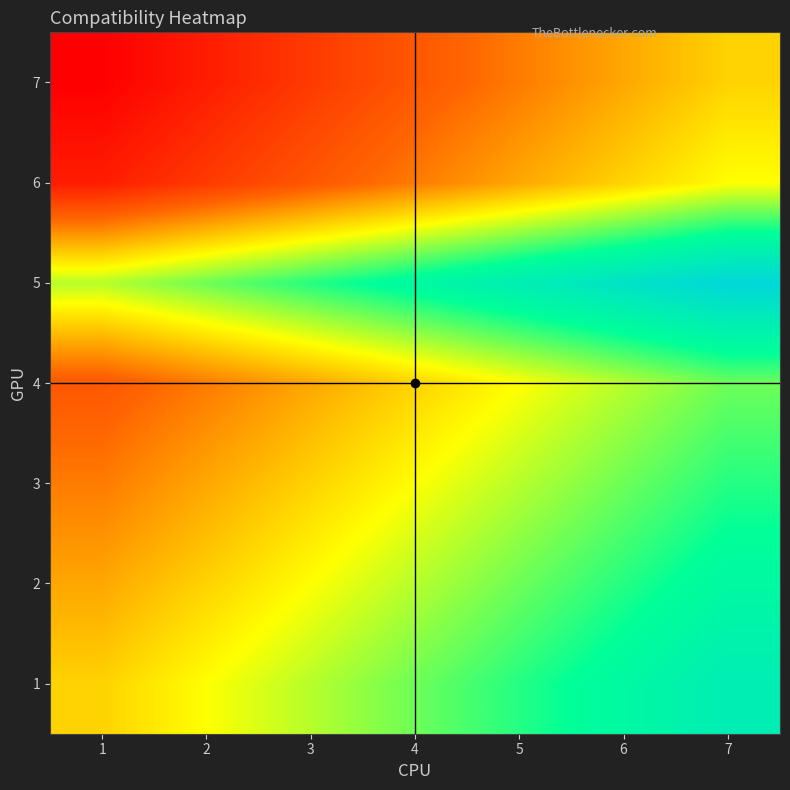

What is the spread (max minus min) of values at 7?

0.4